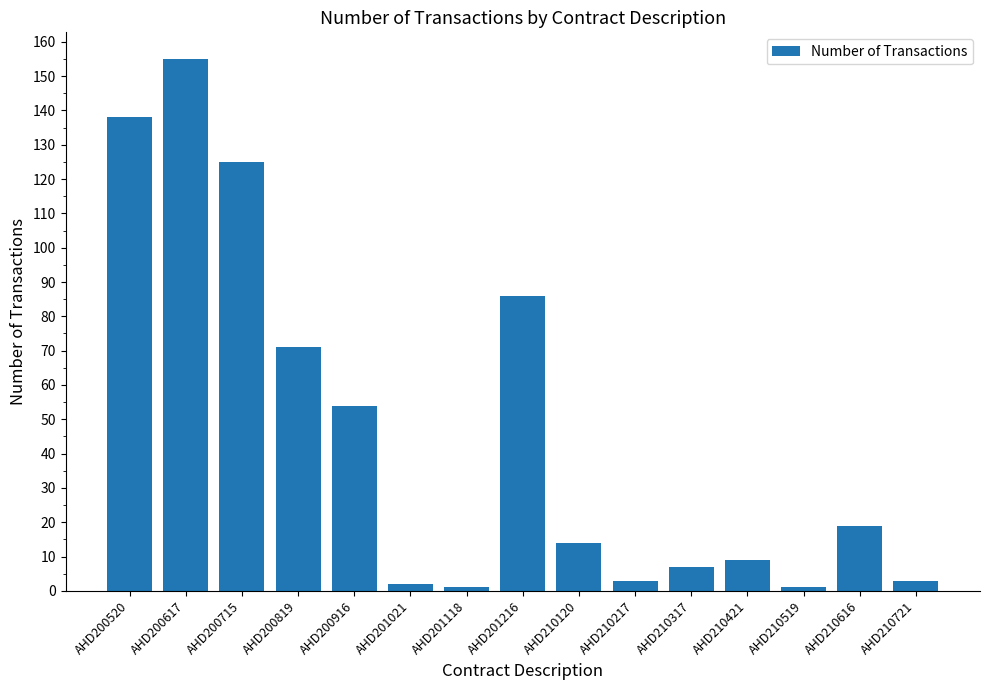

Read the value at AHD200819.

71